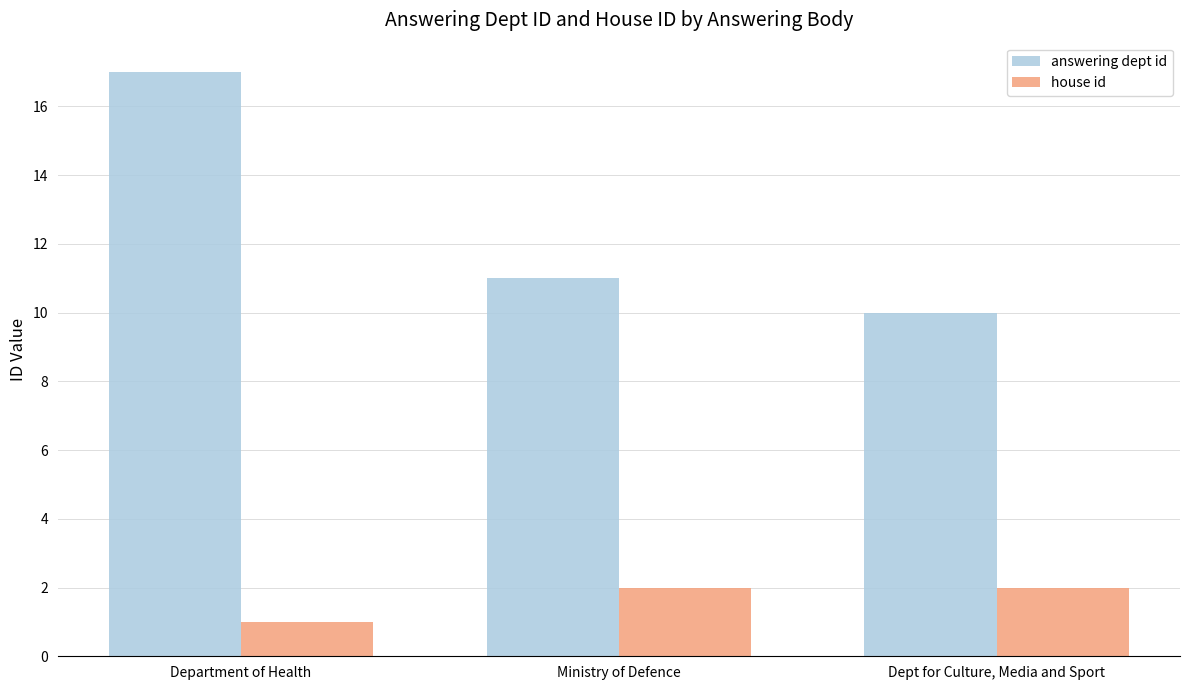

The value of house id at Dept for Culture, Media and Sport is 2. True or false?

True